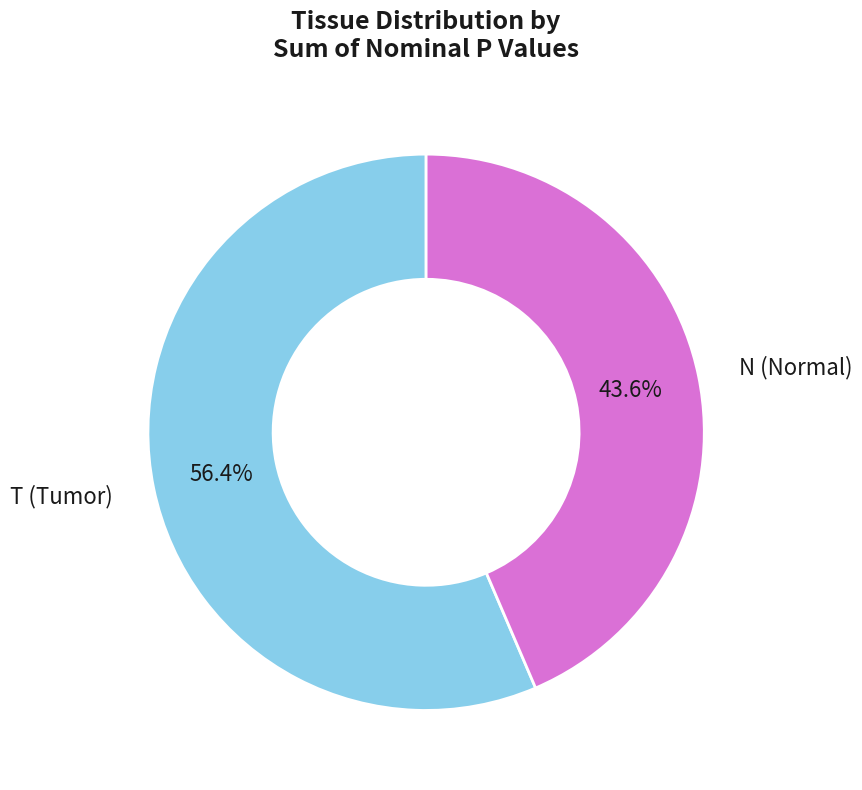

Does any single category account for the majority?

Yes